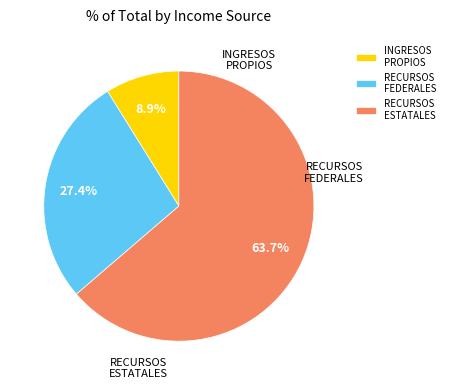

The RECURSOS FEDERALES slice represents 38% of the pie. True or false?

False